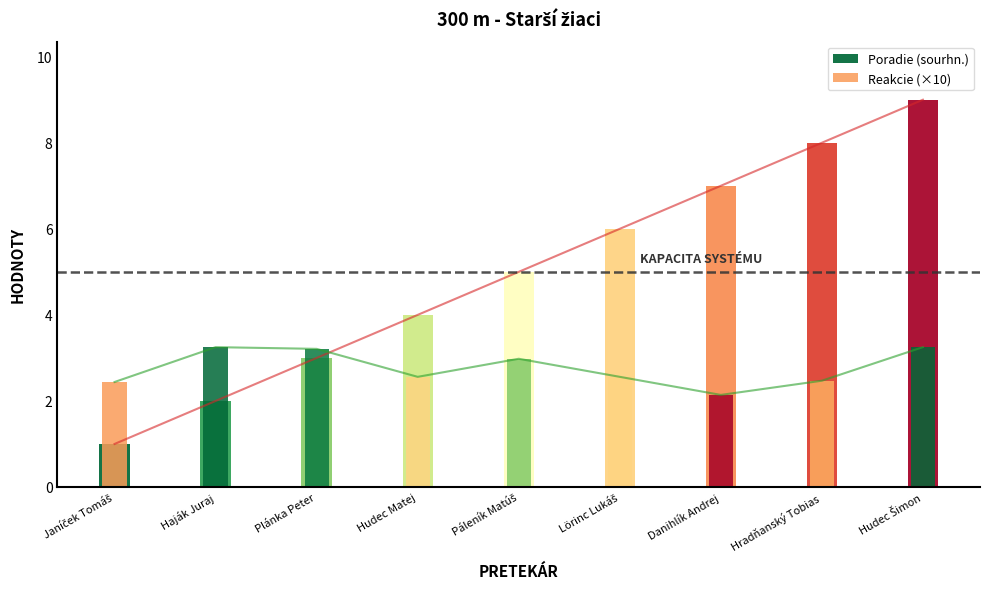

Reading left to right, what are all the values shown in this chart?

Poradie (sourhn.): Janíček Tomáš=1.0	Haják Juraj=2.0	Plánka Peter=3.0	Hudec Matej=4.0	Páleník Matúš=5.0	Lörinc Lukáš=6.0	Danihlík Andrej=7.0	Hradňanský Tobias=8.0	Hudec Šimon=9.0
Reakcie: Janíček Tomáš=2.4	Haják Juraj=3.2	Plánka Peter=3.2	Hudec Matej=2.6	Páleník Matúš=3.0	Lörinc Lukáš=2.6	Danihlík Andrej=2.1	Hradňanský Tobias=2.5	Hudec Šimon=3.2